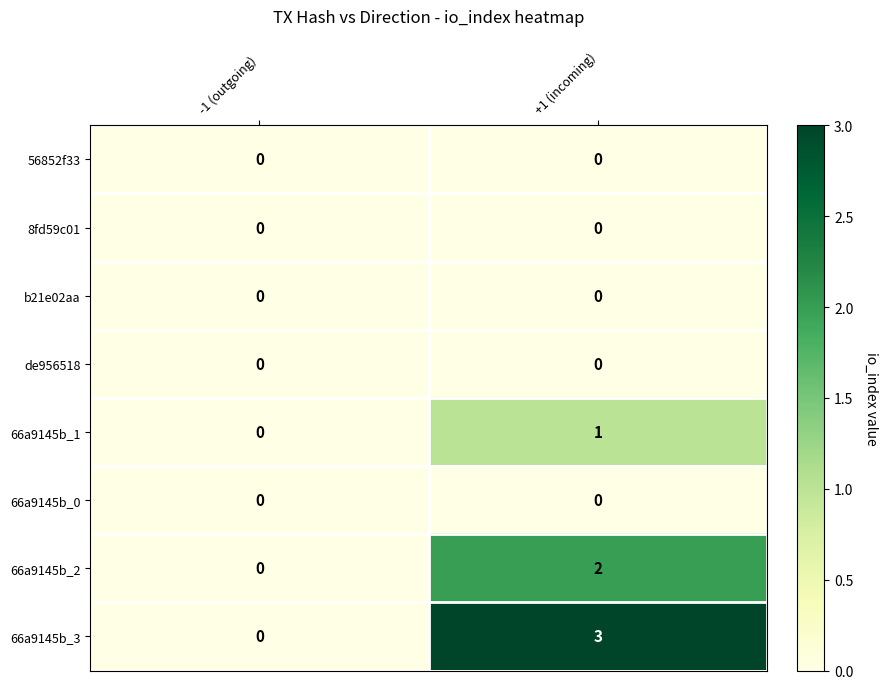

Is it true that 66a9145b_2 equals 0 at -1 (outgoing)?

True